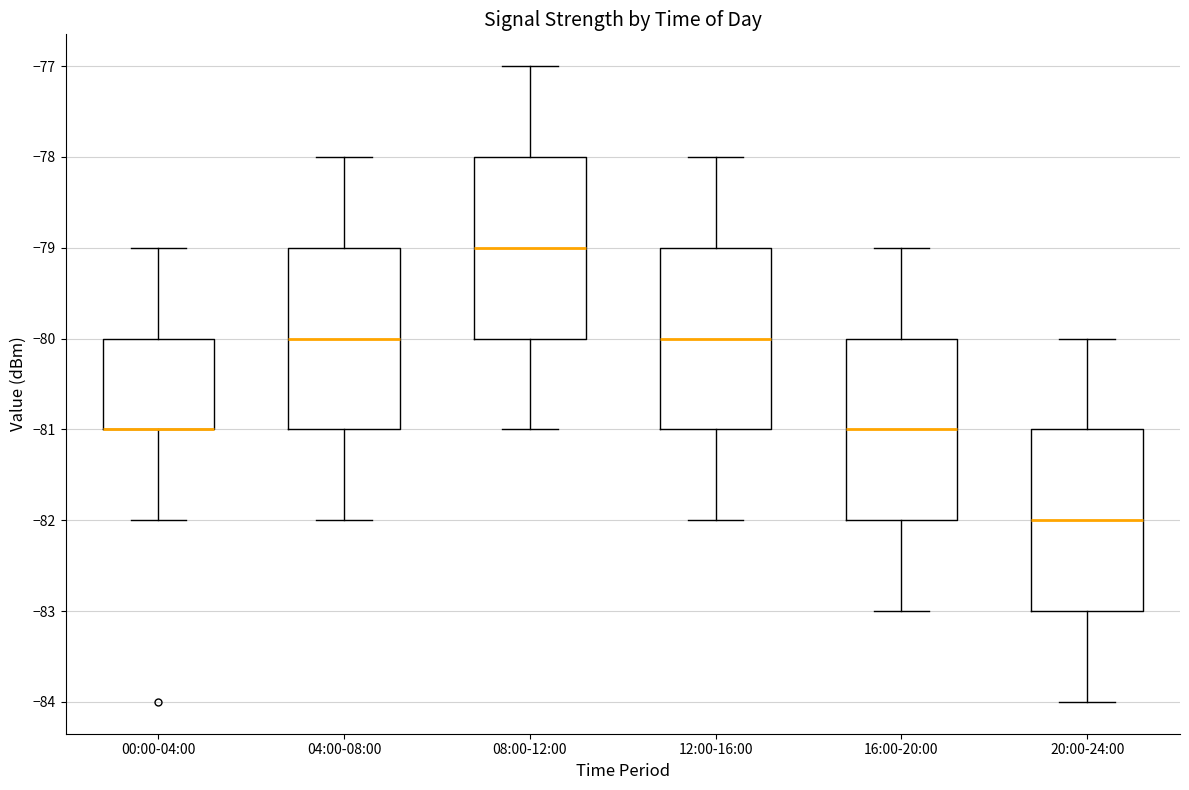

Reading left to right, read every box against the y-axis: the position of its median line, the range the box covers, and the ends of its whiskers. The values are not printed on the chart, so give them approximately, as read against the axis.

00:00-04:00: median -81 (drawn on the box's lower edge), box -81 to -80, whiskers -82 to -79
04:00-08:00: median -80, box -81 to -79, whiskers -82 to -78
08:00-12:00: median -79, box -80 to -78, whiskers -81 to -77
12:00-16:00: median -80, box -81 to -79, whiskers -82 to -78
16:00-20:00: median -81, box -82 to -80, whiskers -83 to -79
20:00-24:00: median -82, box -83 to -81, whiskers -84 to -80